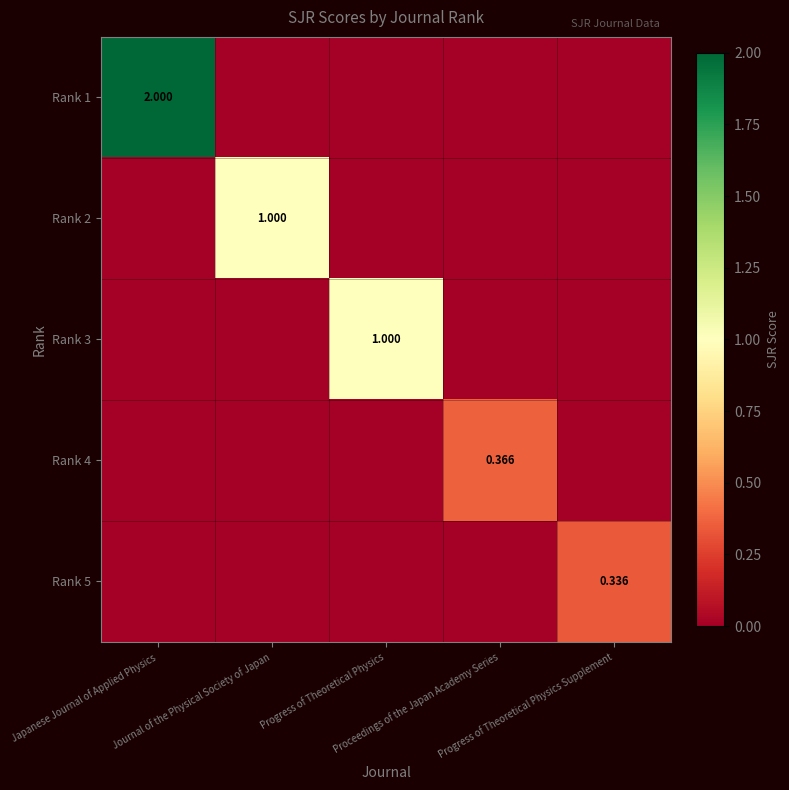

Is the value of Rank 4 at Progress of Theoretical Physics Supplement greater than the value of Rank 3 at Japanese Journal of Applied Physics?

No